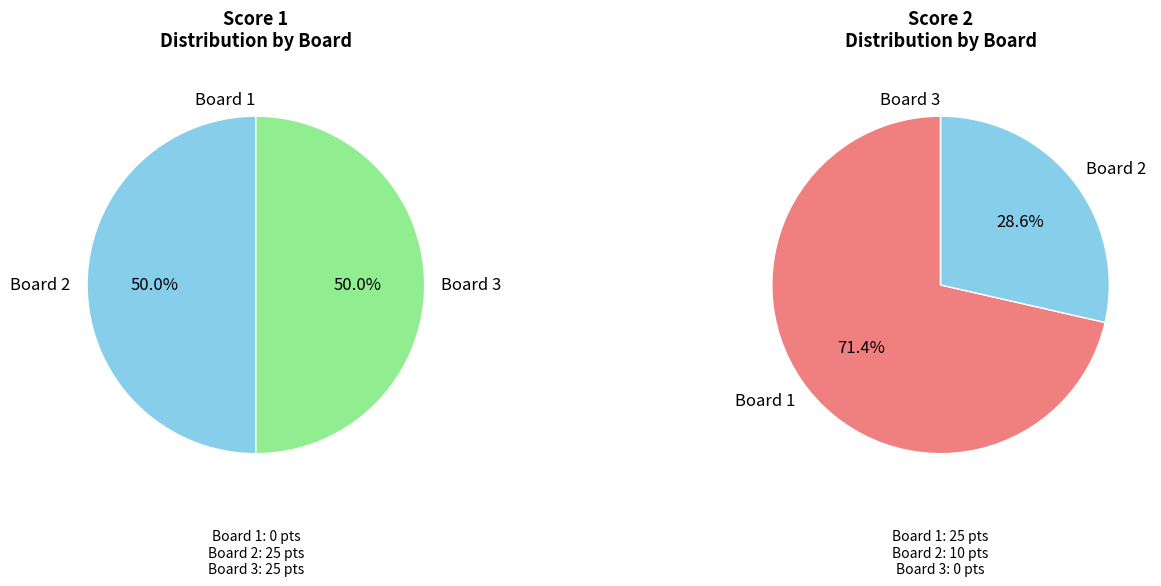

What percentage is the Board 2 slice, to the nearest percent?

50%